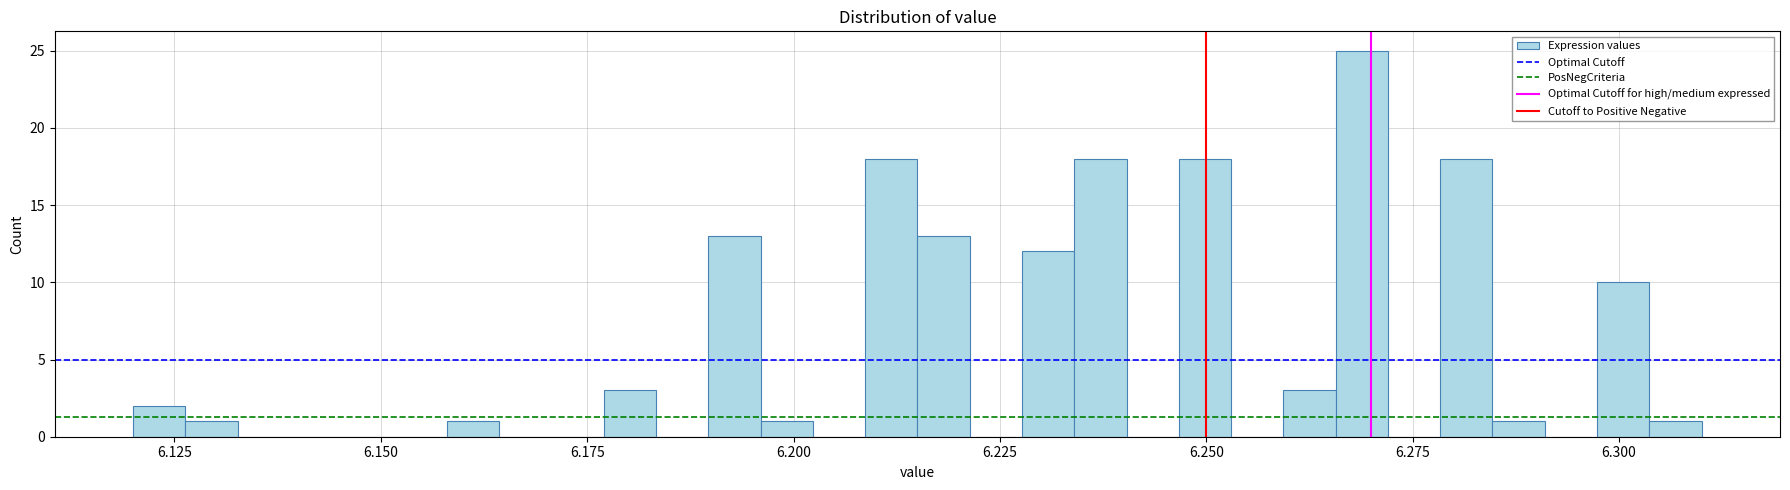

Around what value on the x-axis is the tallest bar? Give the approximate position of its centre, as read against the axis.

6.270